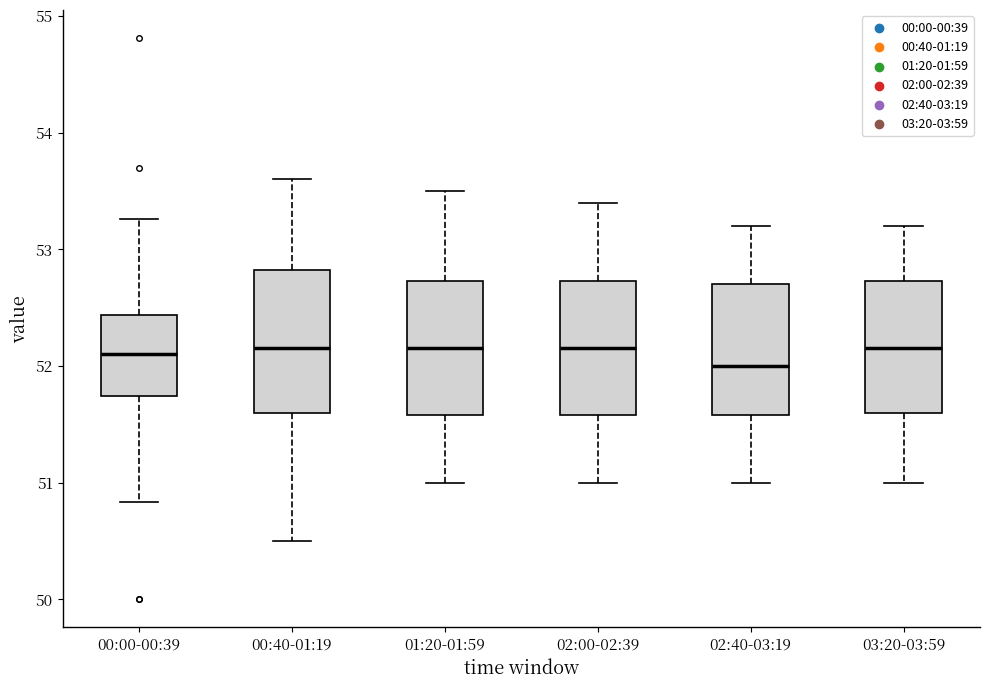

Which box's median line is the lowest?

02:40-03:19